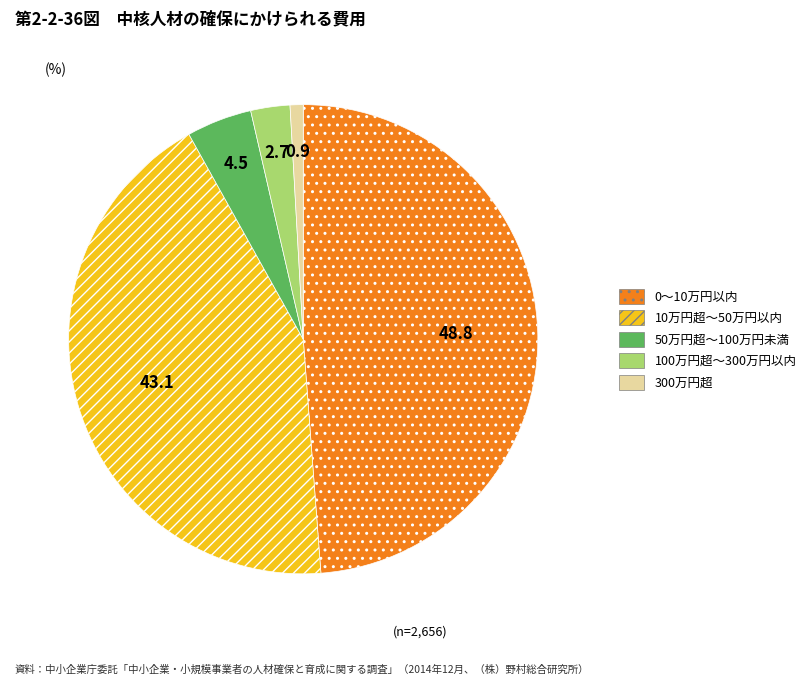

Which category has the biggest portion of the pie?

0～10万円以内